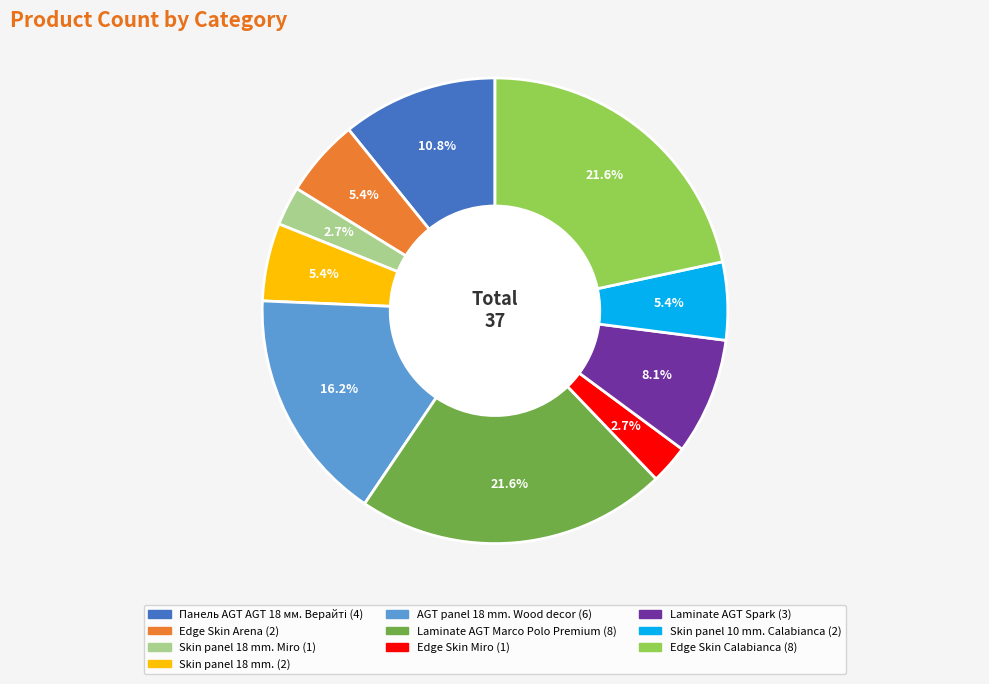

Is there any slice that represents more than half of the pie?

No